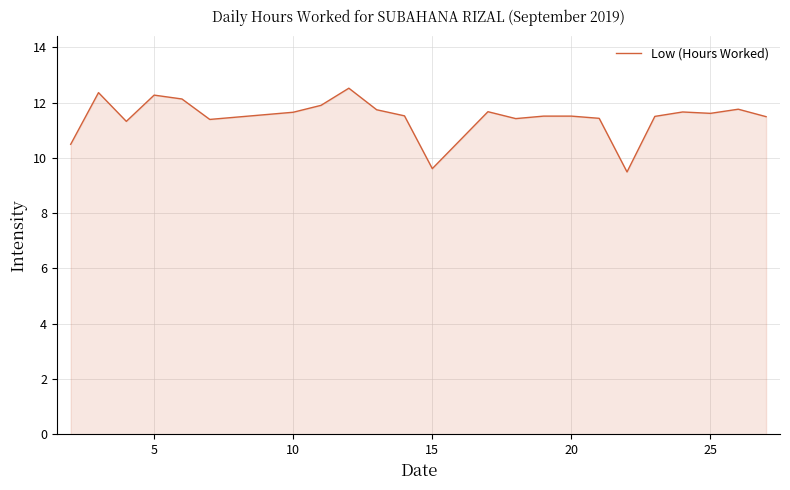

What is the difference between the maximum and minimum values?

3.0